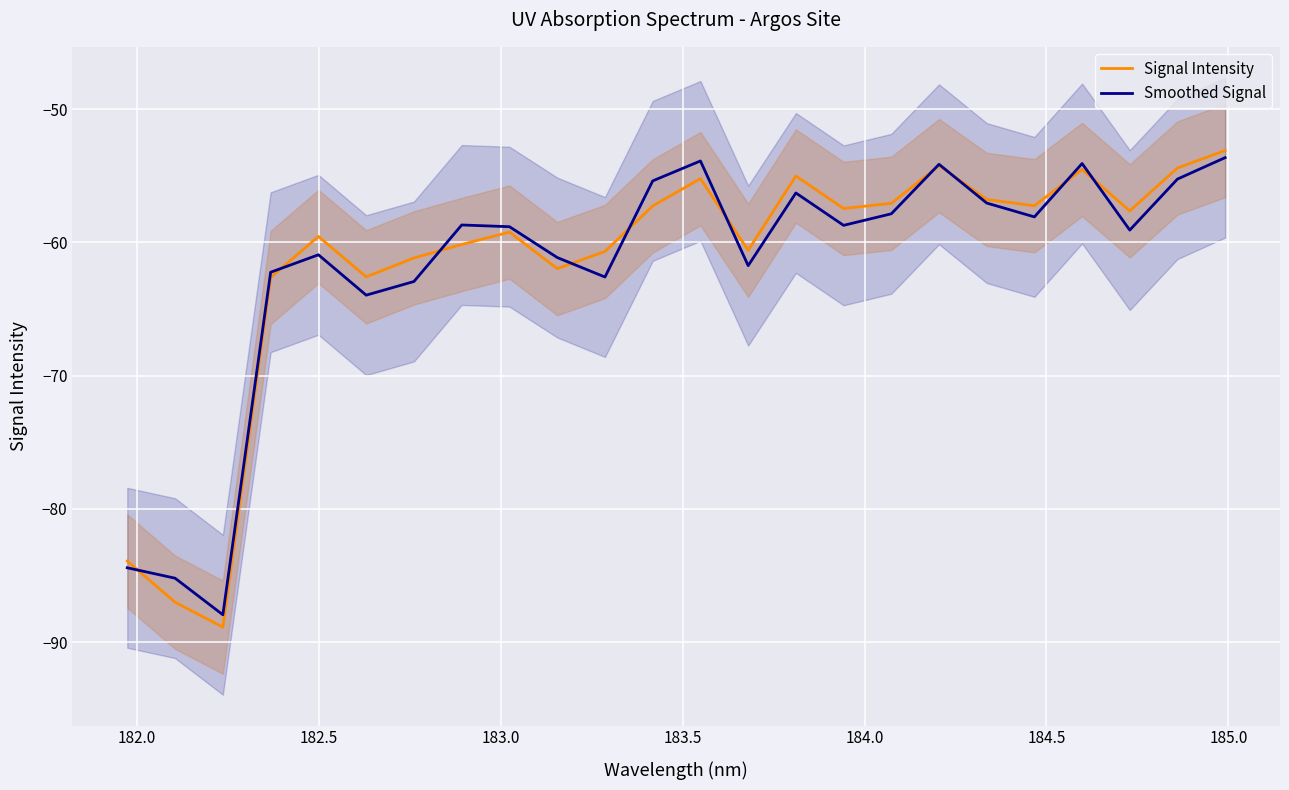

What is the lowest value of the Signal Intensity series?

-88.9